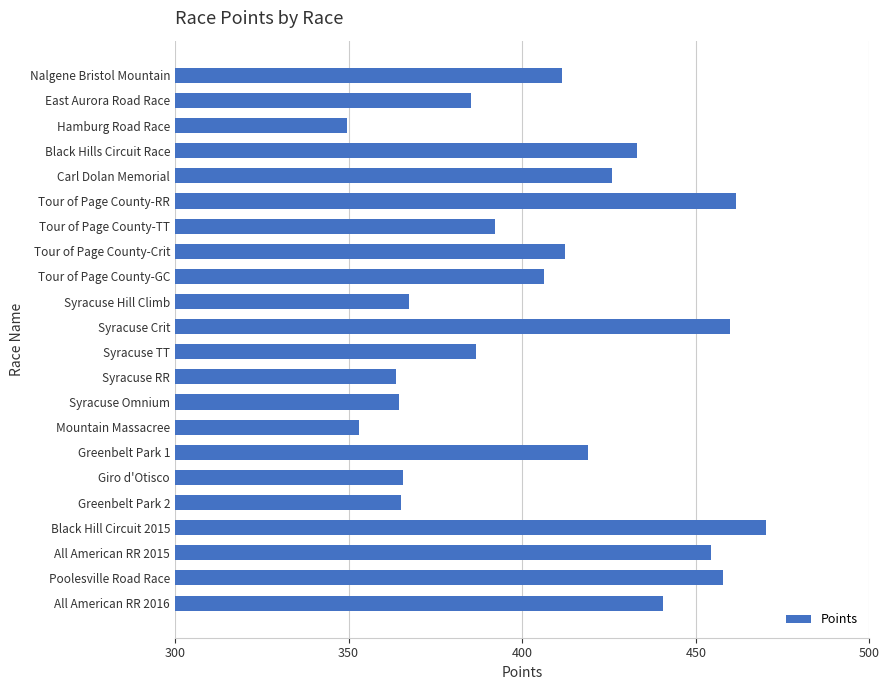

What is the label of the 20th bar from the bottom?

Hamburg Road Race